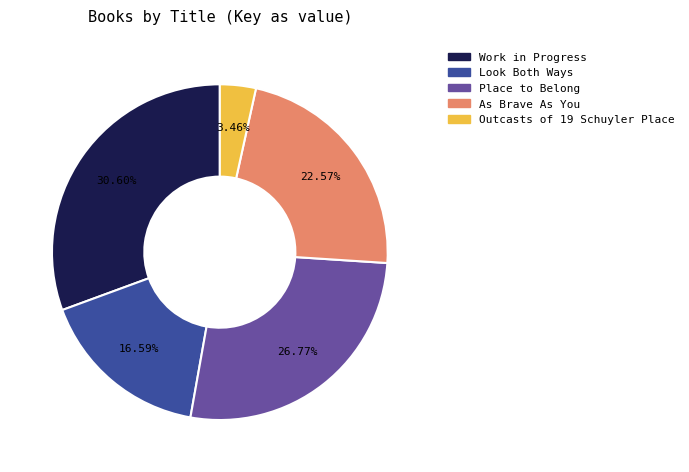

What percentage is the Look Both Ways slice, to the nearest percent?

17%